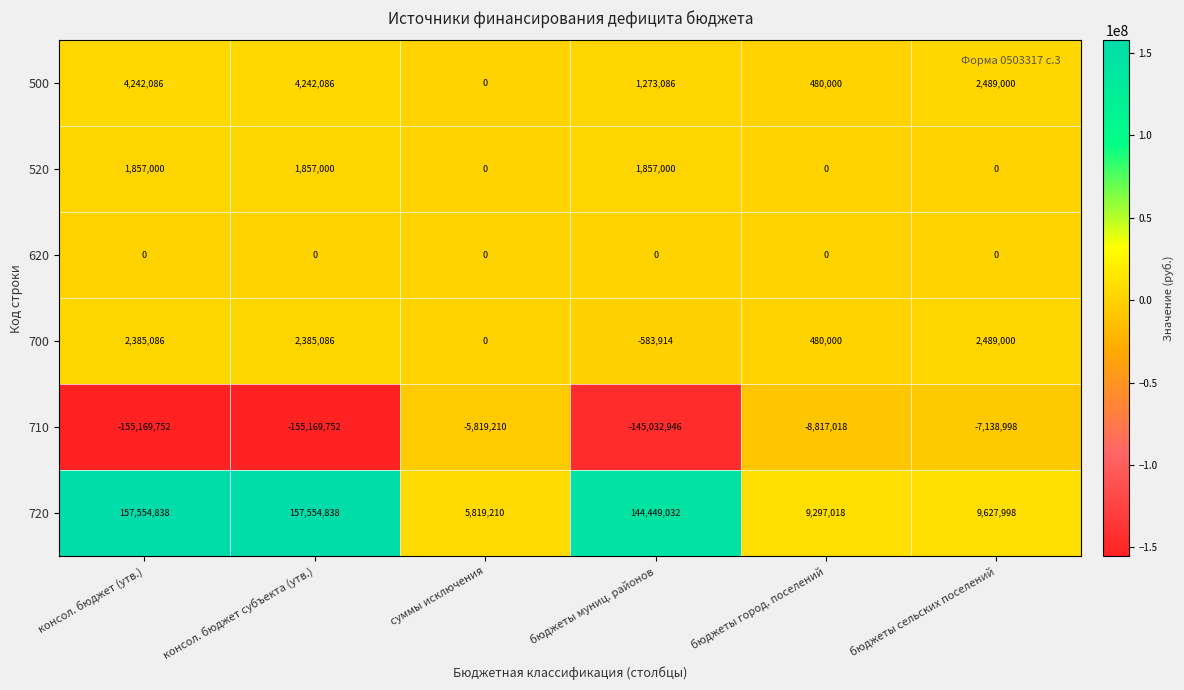

At how many categories does at least one series exceed 12959275?

3